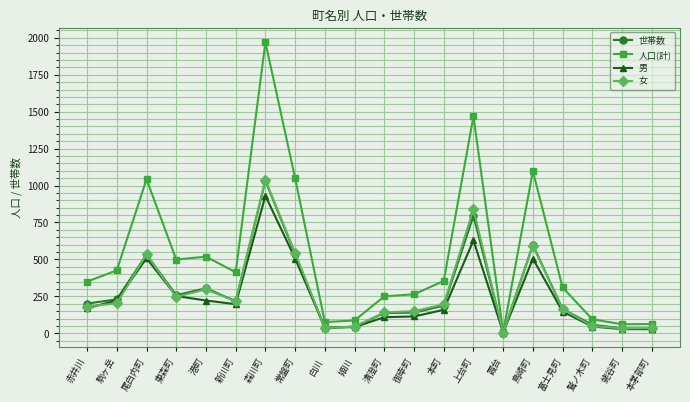

Which label corresponds to the largest value in the chart?

森川町